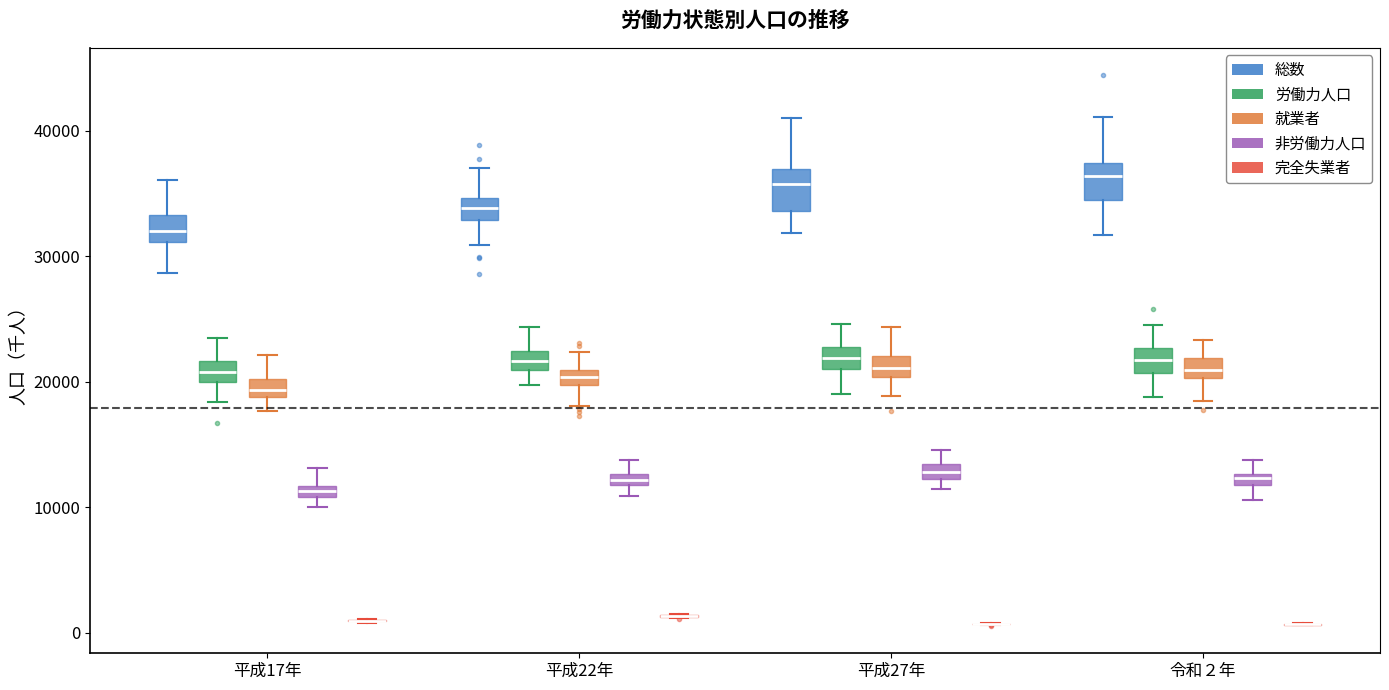

Where is the lower edge of the box for 平成27年 (非労働力人口) on the y-axis? The values are not printed on the chart, so give them approximately, as read against the axis.

12000